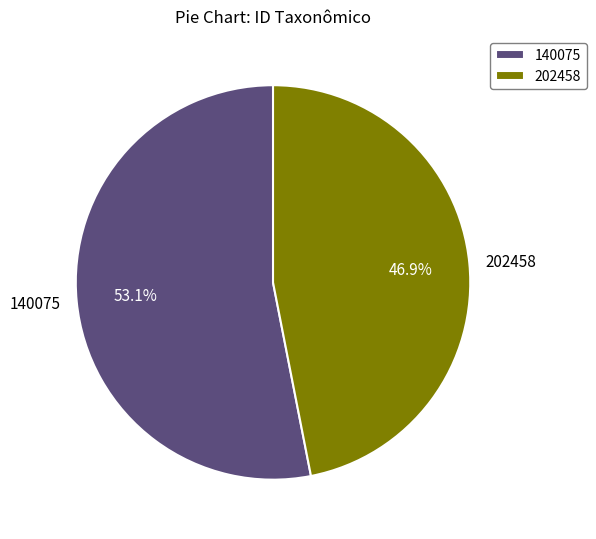

Count the number of slices in the pie.

2